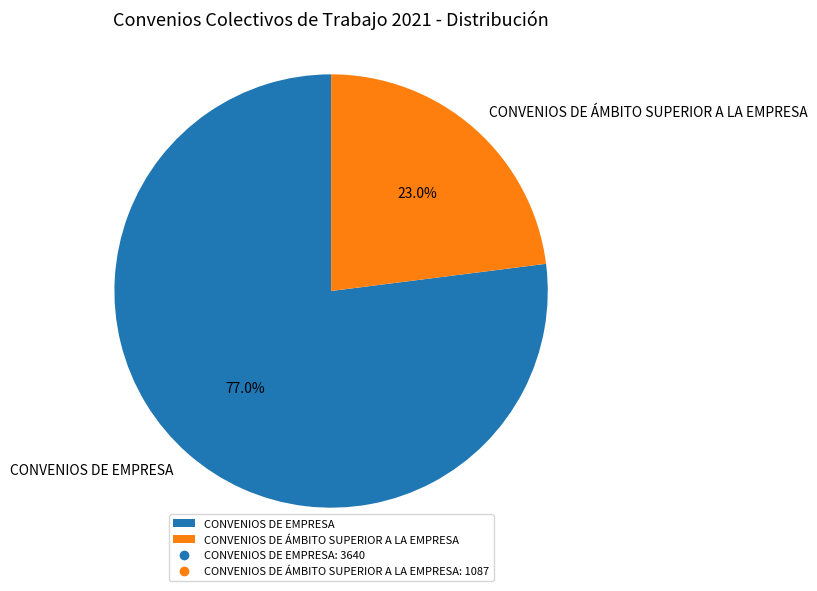

Which category has the smallest portion of the pie?

CONVENIOS DE ÁMBITO SUPERIOR A LA EMPRESA